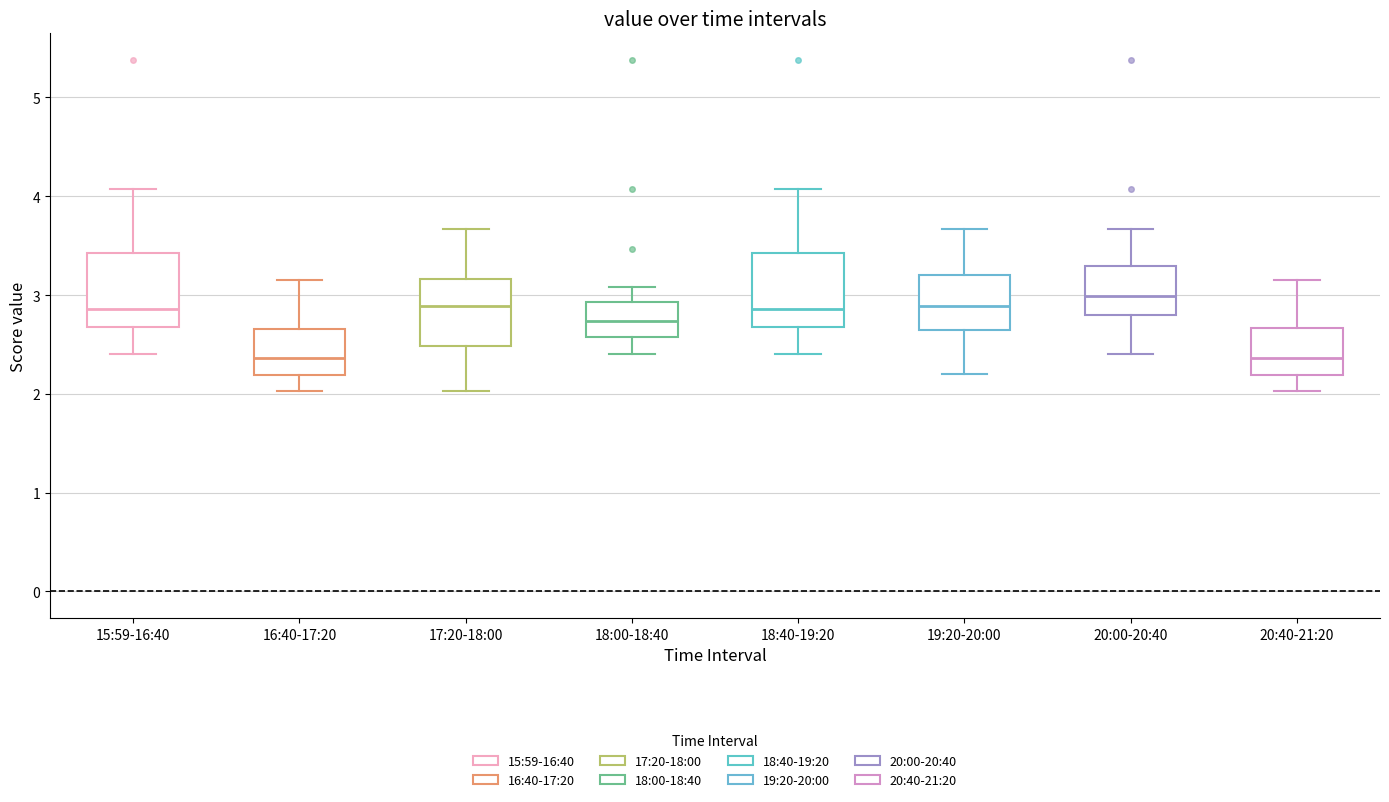

Which box's median line is the highest?

20:00-20:40